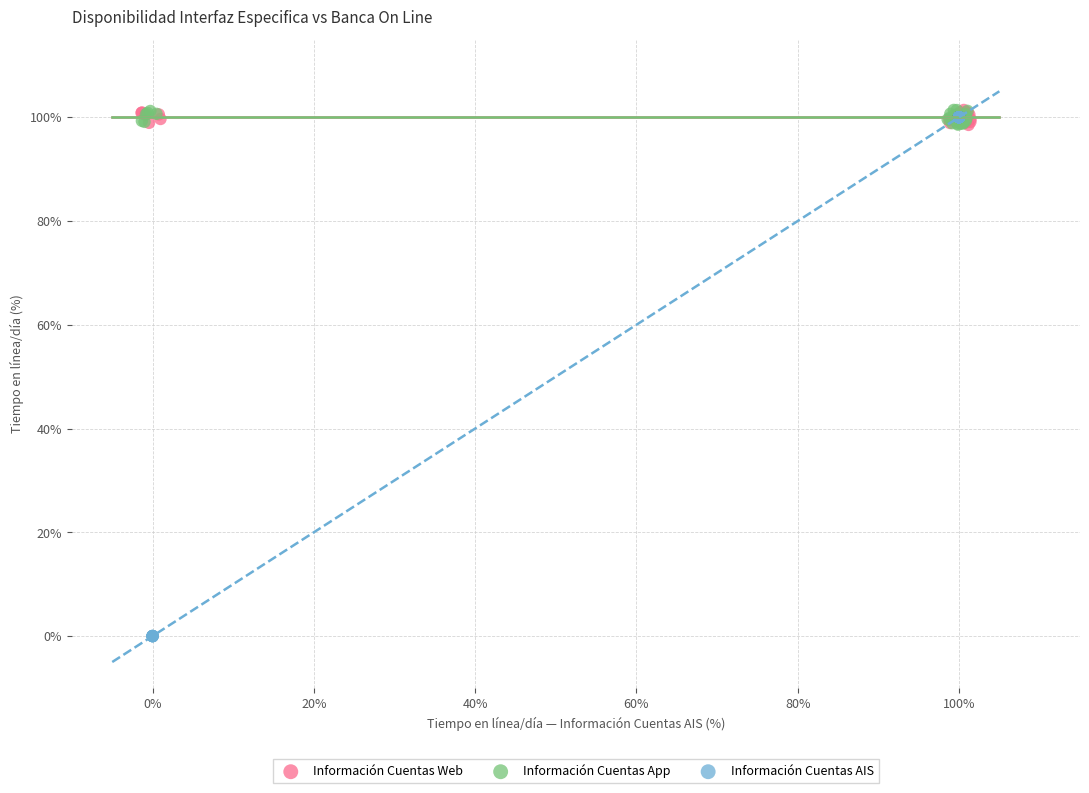

Which series has the widest spread of Y values?

Información Cuentas AIS